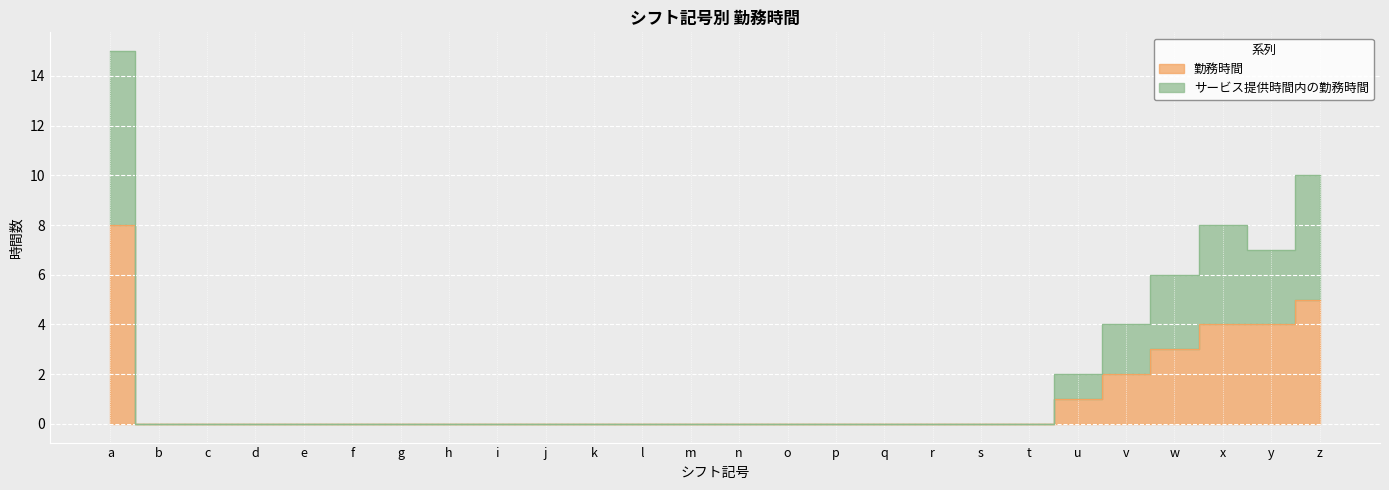

What are all the series names shown in the legend?

勤務時間, サービス提供時間内の勤務時間